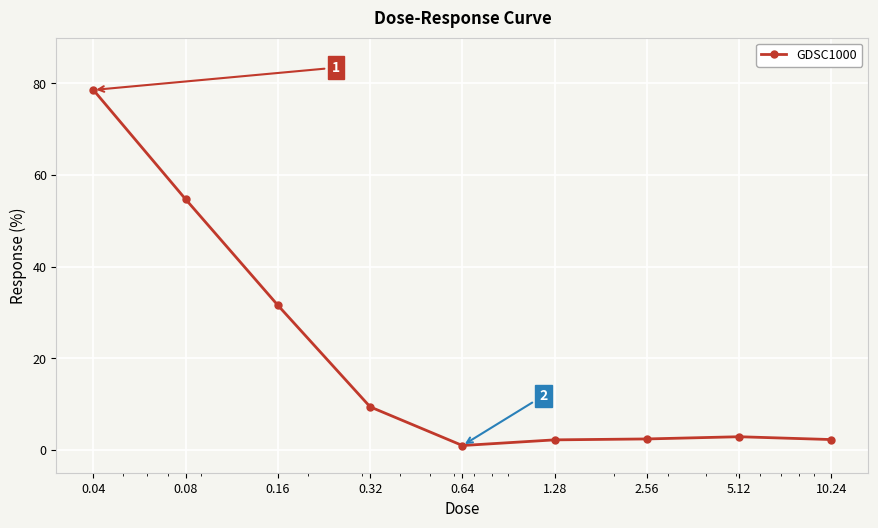

What is the difference between the second highest and second lowest values?

52.5